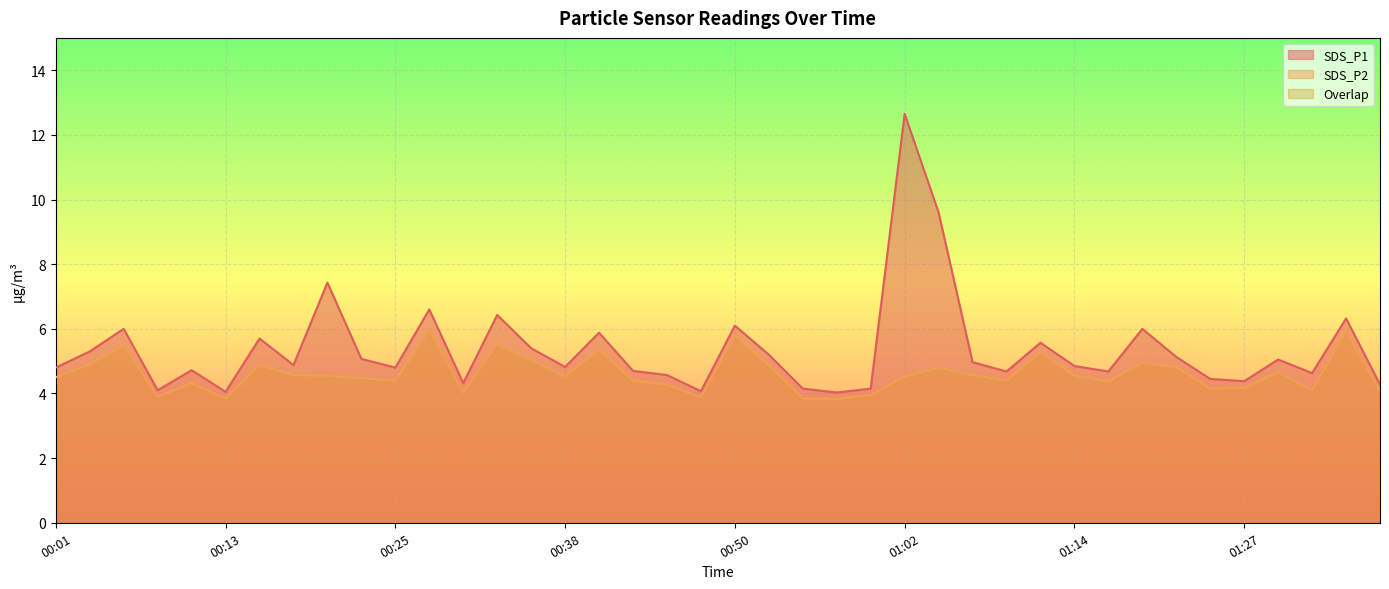

Which series has the largest total across all categories?

SDS_P1